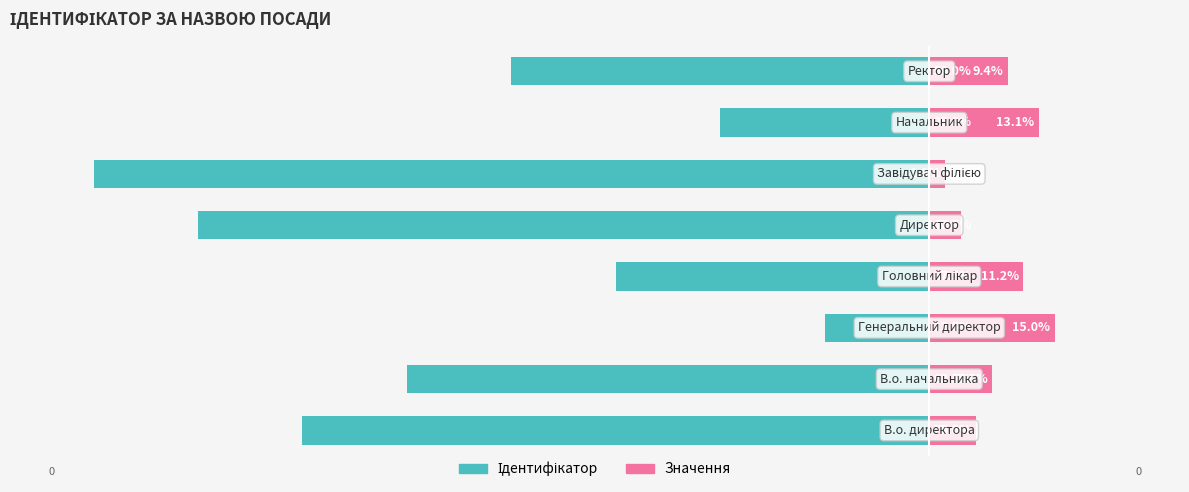

What is the value of the Значення (право) bar at the 5th from the left?

3.8